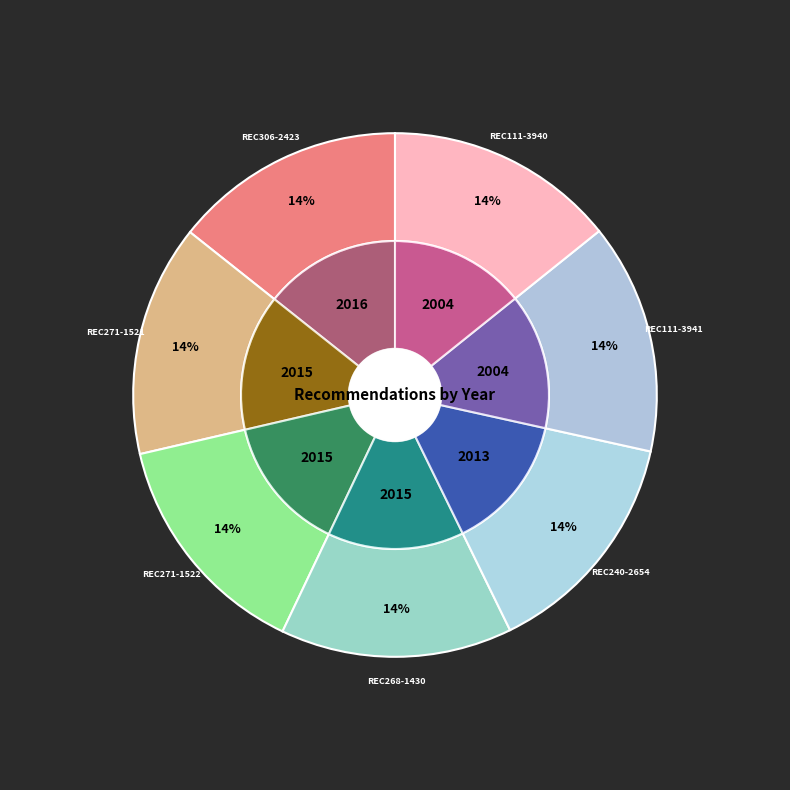

To the nearest percent, what is the combined percentage of REC111-3940 and REC306-2423?

29%